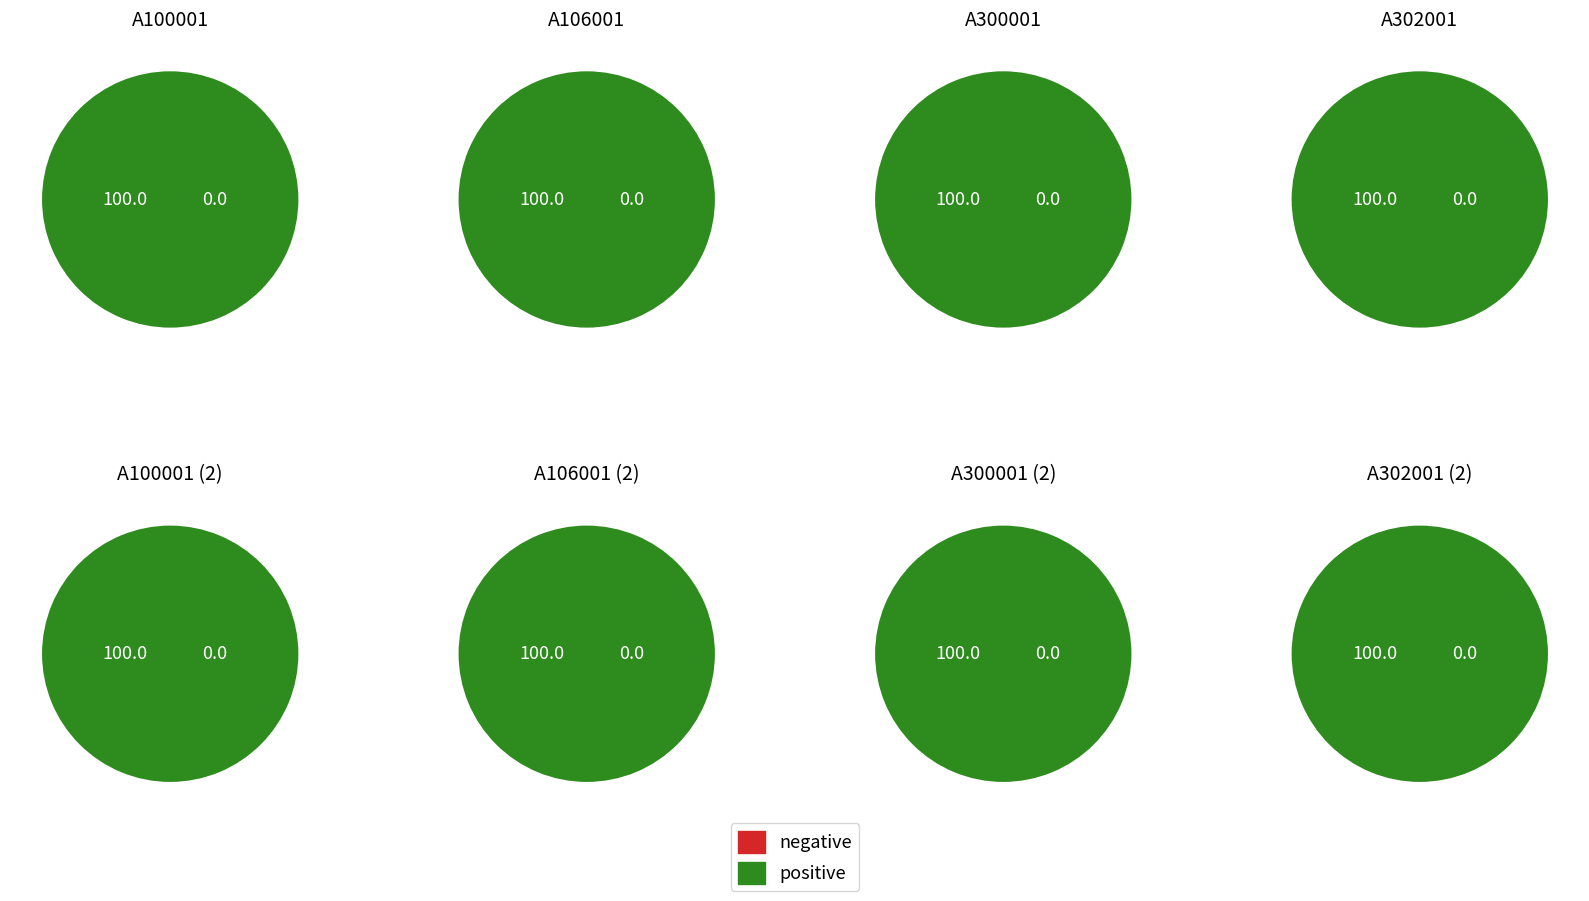

Is there any slice that represents more than half of the pie?

Yes